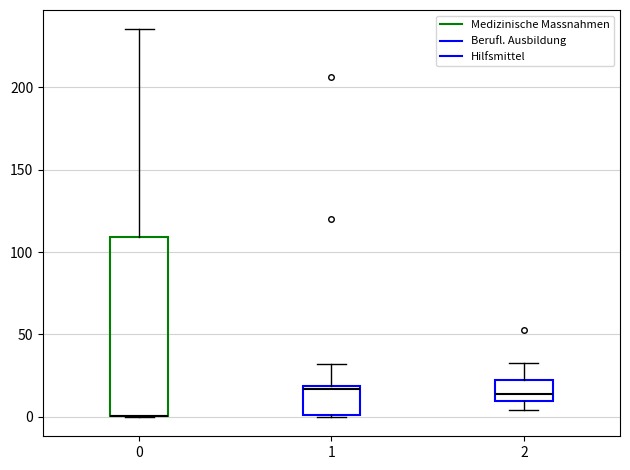

Comparing the boxes themselves (not the whiskers), which one is the tallest?

0